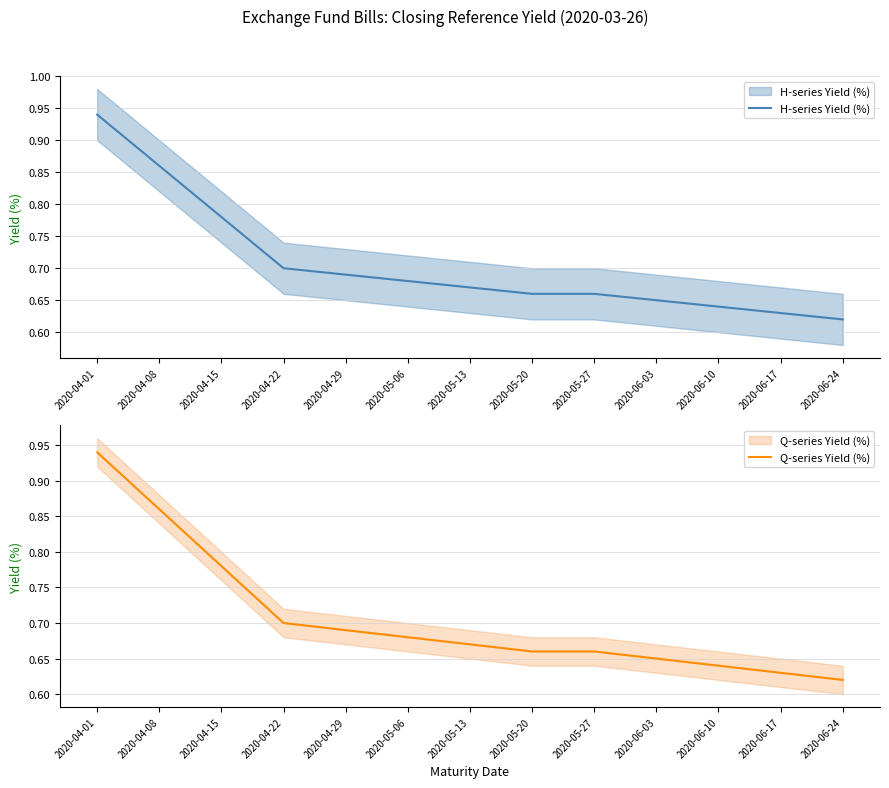

Does the chart have visible grid lines?

Yes